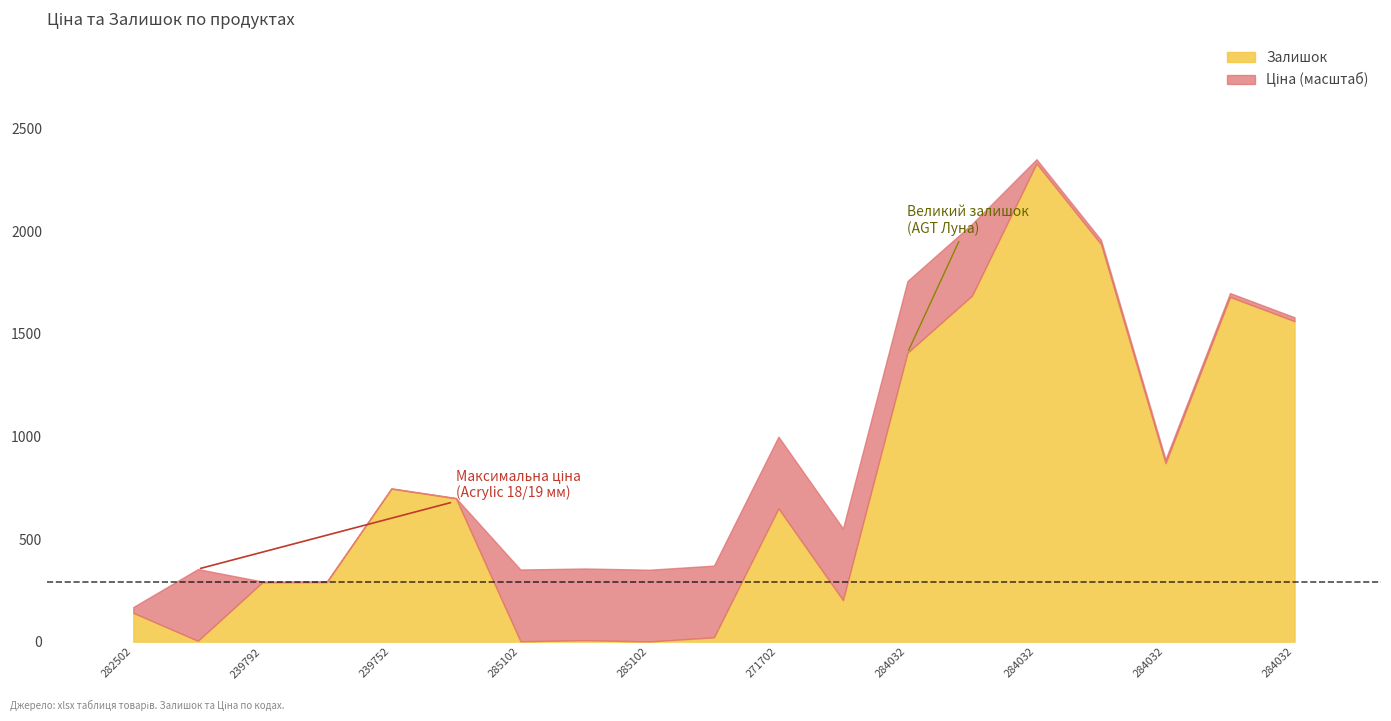

At how many categories does at least one series exceed 1467?

5